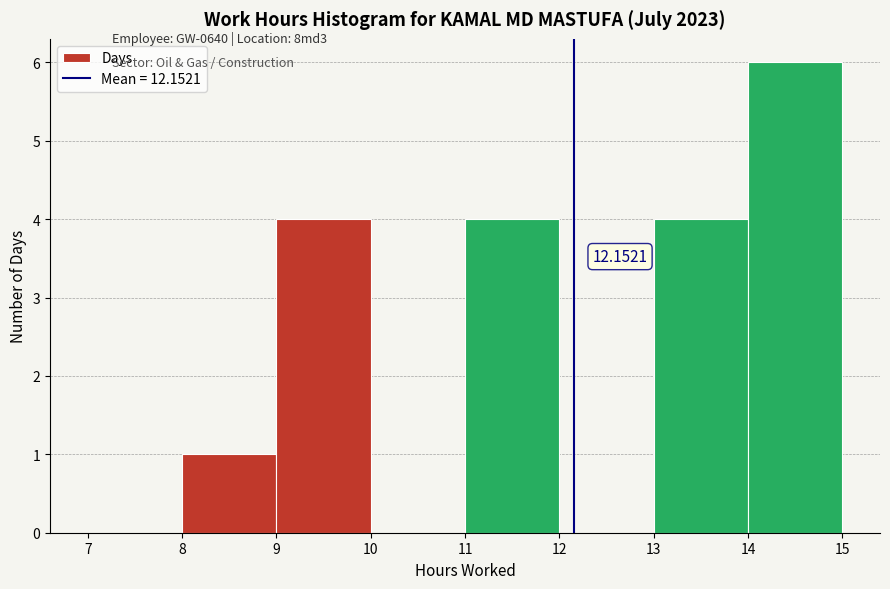

Over which range of the x-axis is the bar tallest?

14 to 15